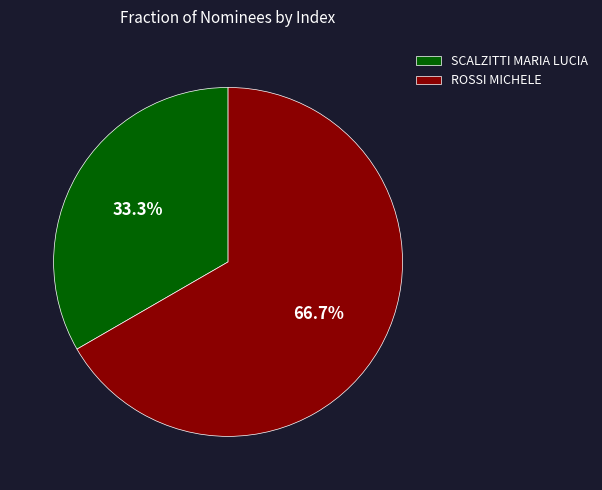

Count the number of slices in the pie.

2